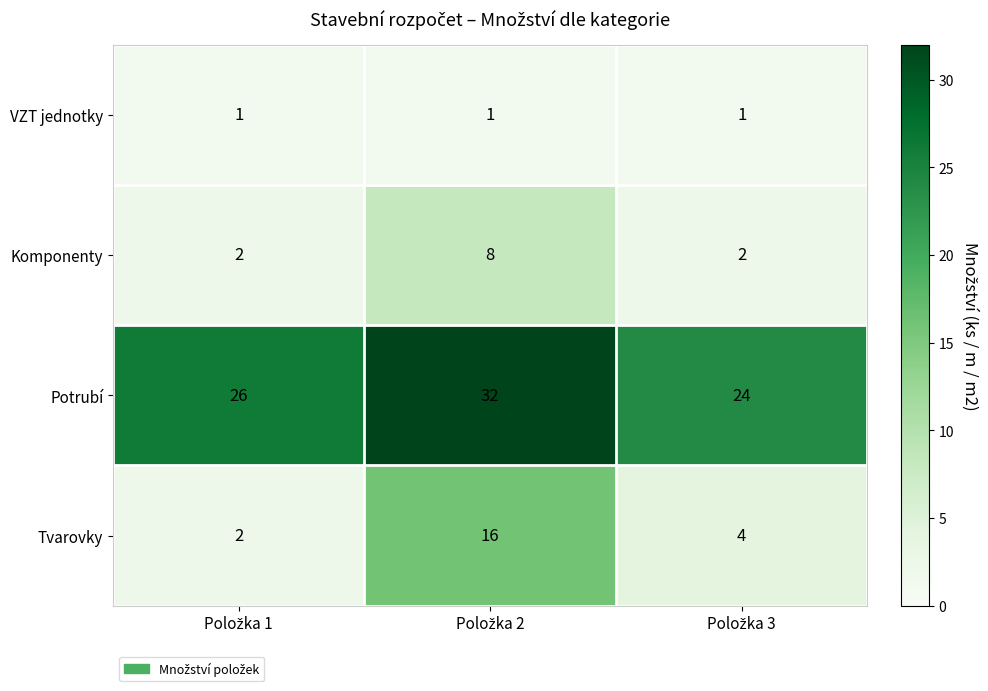

How many distinct data groups are displayed?

4